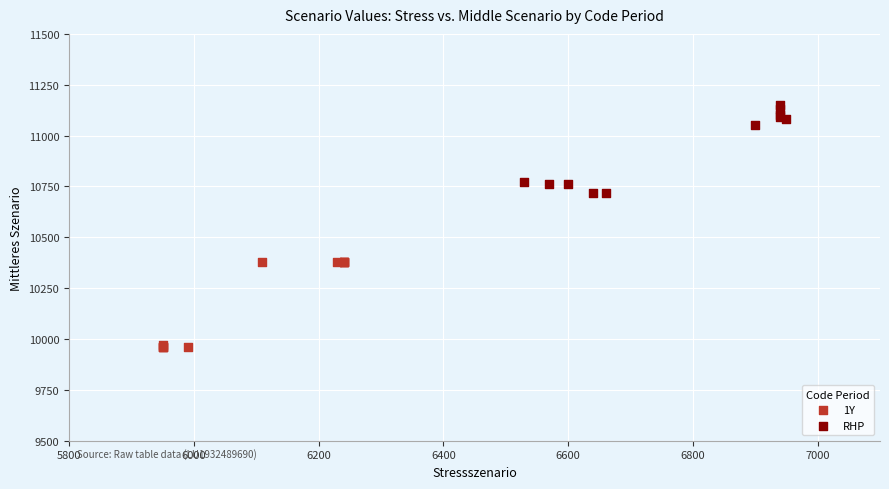

What are all the series names shown in the legend?

1Y, RHP